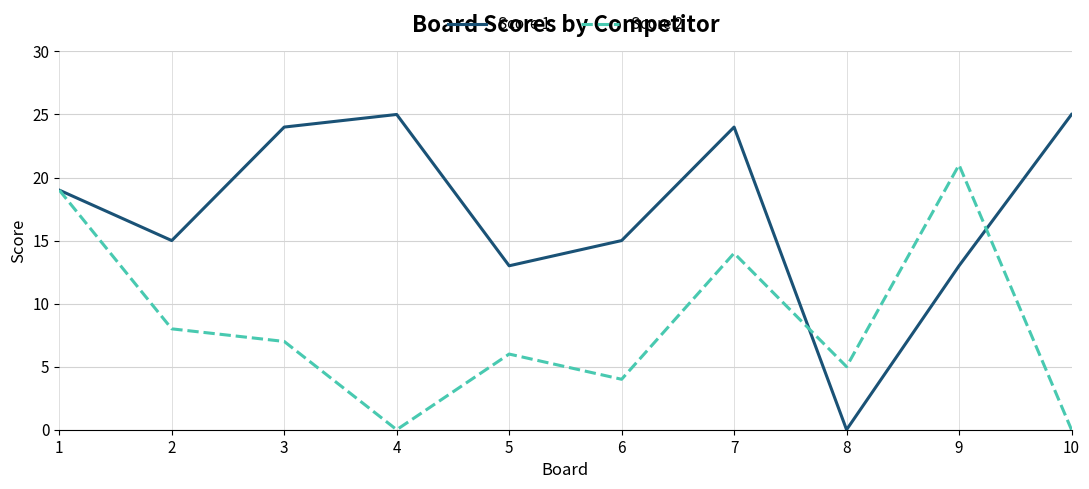

Is the value of Score 1 at 8 greater than the value of Score 2 at 9?

No